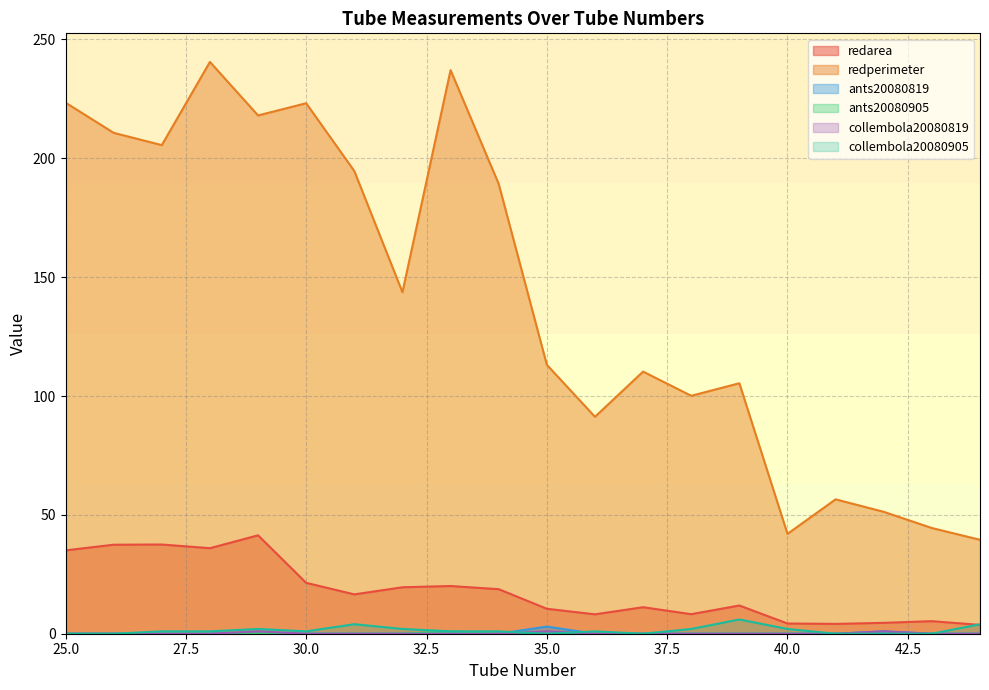

Which series has the largest range (max minus min)?

redperimeter